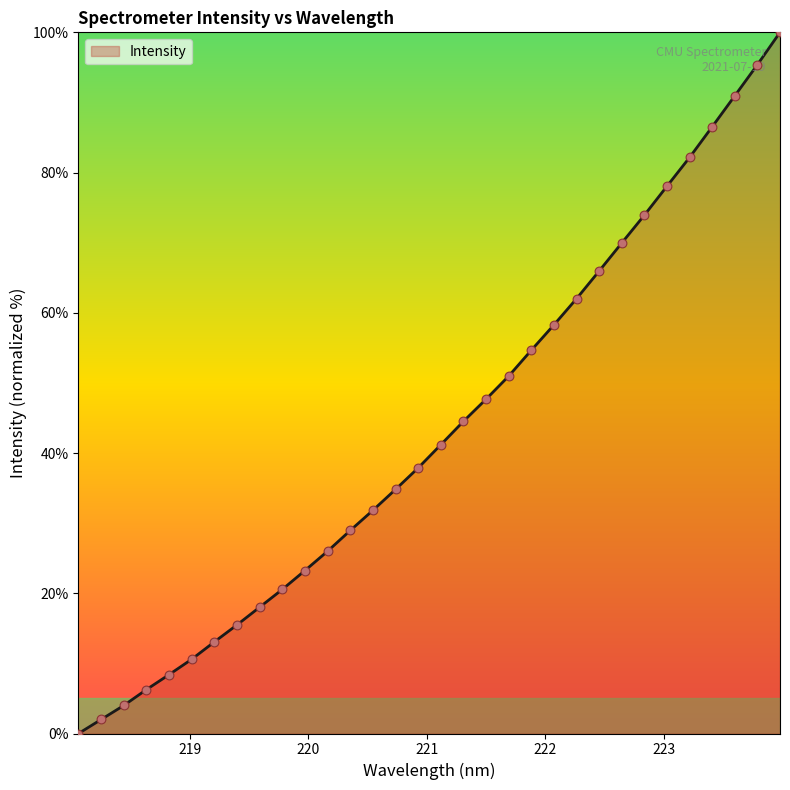

What is the greatest value displayed?

100.0